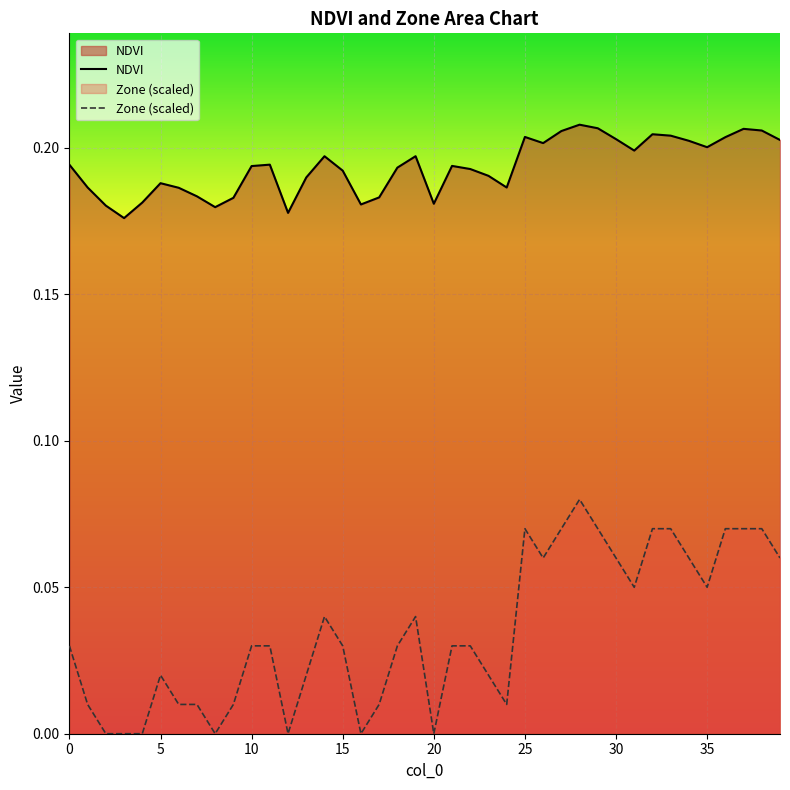

At which category does NDVI reach its first local peak?

5